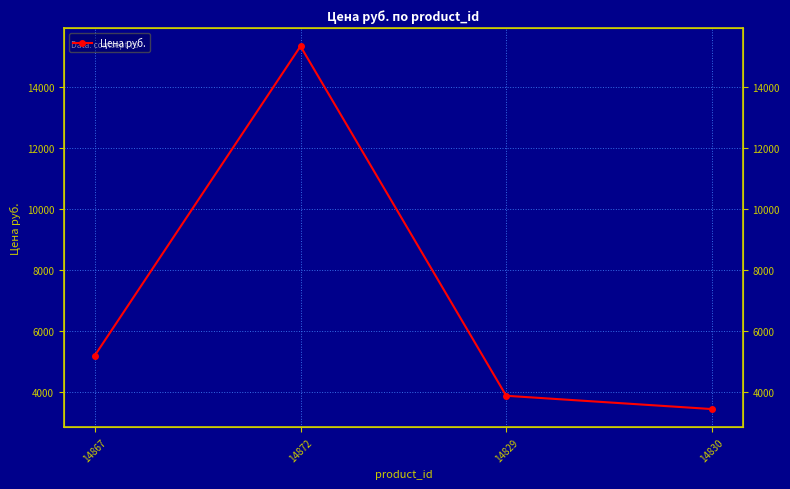

True or false: there are more than 0 points higher than both neighbors.

True